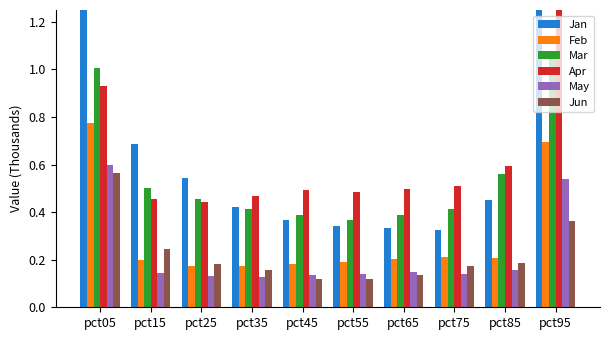

Reading left to right, what are all the values shown in this chart?

Jan: pct05=1.5	pct15=0.7	pct25=0.5	pct35=0.4	pct45=0.4	pct55=0.3	pct65=0.3	pct75=0.3	pct85=0.5	pct95=1.3
Feb: pct05=0.8	pct15=0.2	pct25=0.2	pct35=0.2	pct45=0.2	pct55=0.2	pct65=0.2	pct75=0.2	pct85=0.2	pct95=0.7
Mar: pct05=1.0	pct15=0.5	pct25=0.5	pct35=0.4	pct45=0.4	pct55=0.4	pct65=0.4	pct75=0.4	pct85=0.6	pct95=1.1
Apr: pct05=0.9	pct15=0.5	pct25=0.4	pct35=0.5	pct45=0.5	pct55=0.5	pct65=0.5	pct75=0.5	pct85=0.6	pct95=1.7
May: pct05=0.6	pct15=0.1	pct25=0.1	pct35=0.1	pct45=0.1	pct55=0.1	pct65=0.1	pct75=0.1	pct85=0.2	pct95=0.5
Jun: pct05=0.6	pct15=0.2	pct25=0.2	pct35=0.2	pct45=0.1	pct55=0.1	pct65=0.1	pct75=0.2	pct85=0.2	pct95=0.4